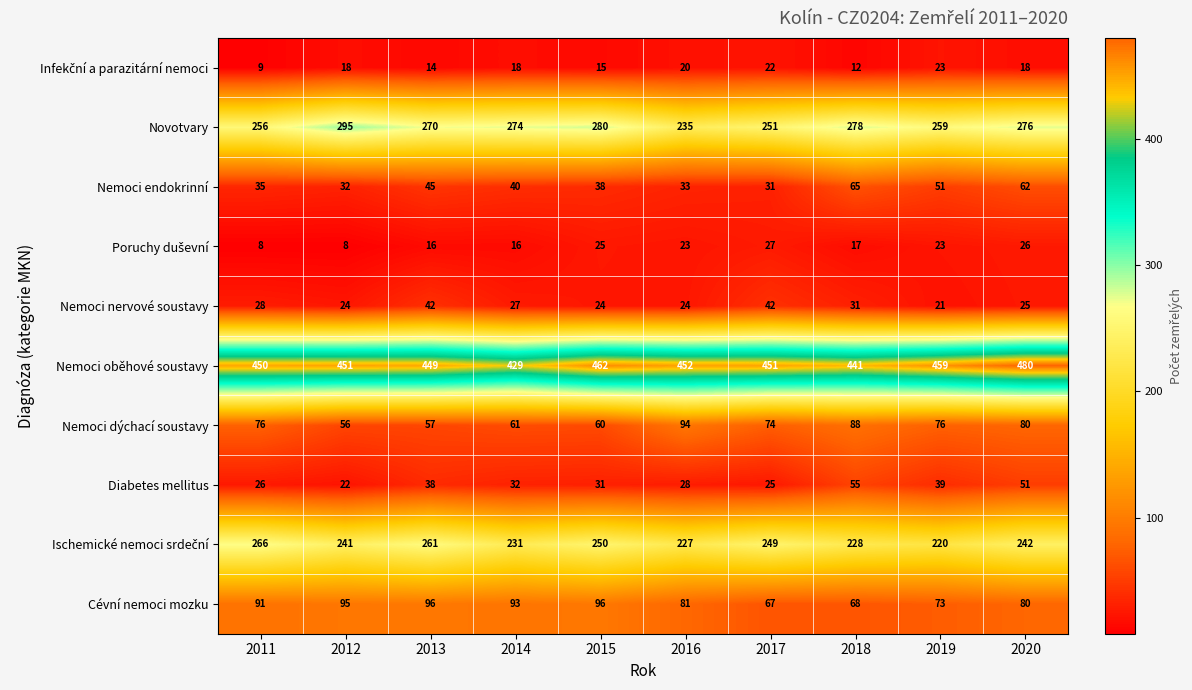

What is the maximum value shown in the chart?

480